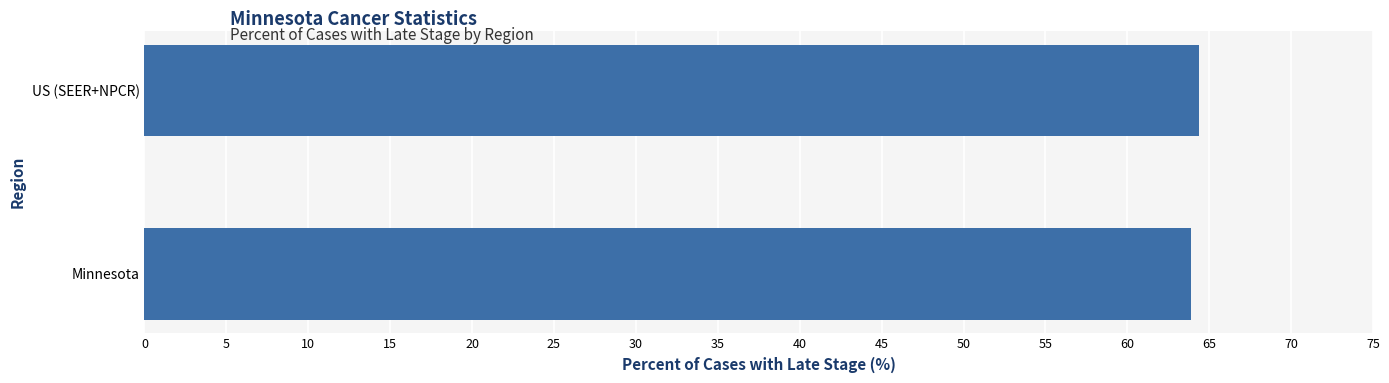

What is the sum of all values?

128.3